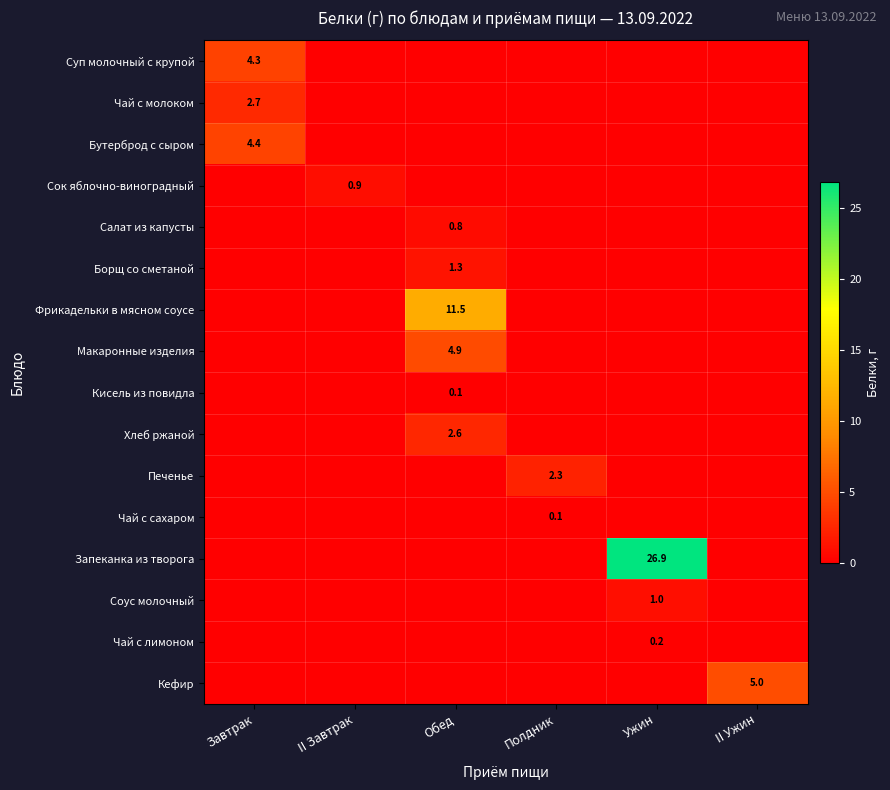

The Запеканка из творога series shows 0.0 at II Ужин. True or false?

True